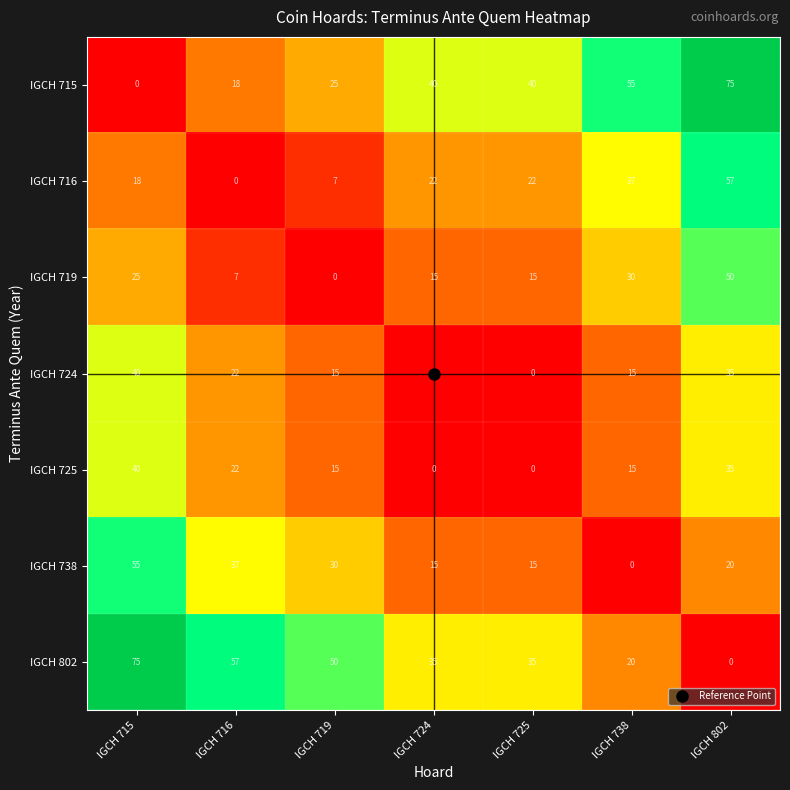

What is the approximate value of IGCH 719 at IGCH 738, to the nearest 10?

30